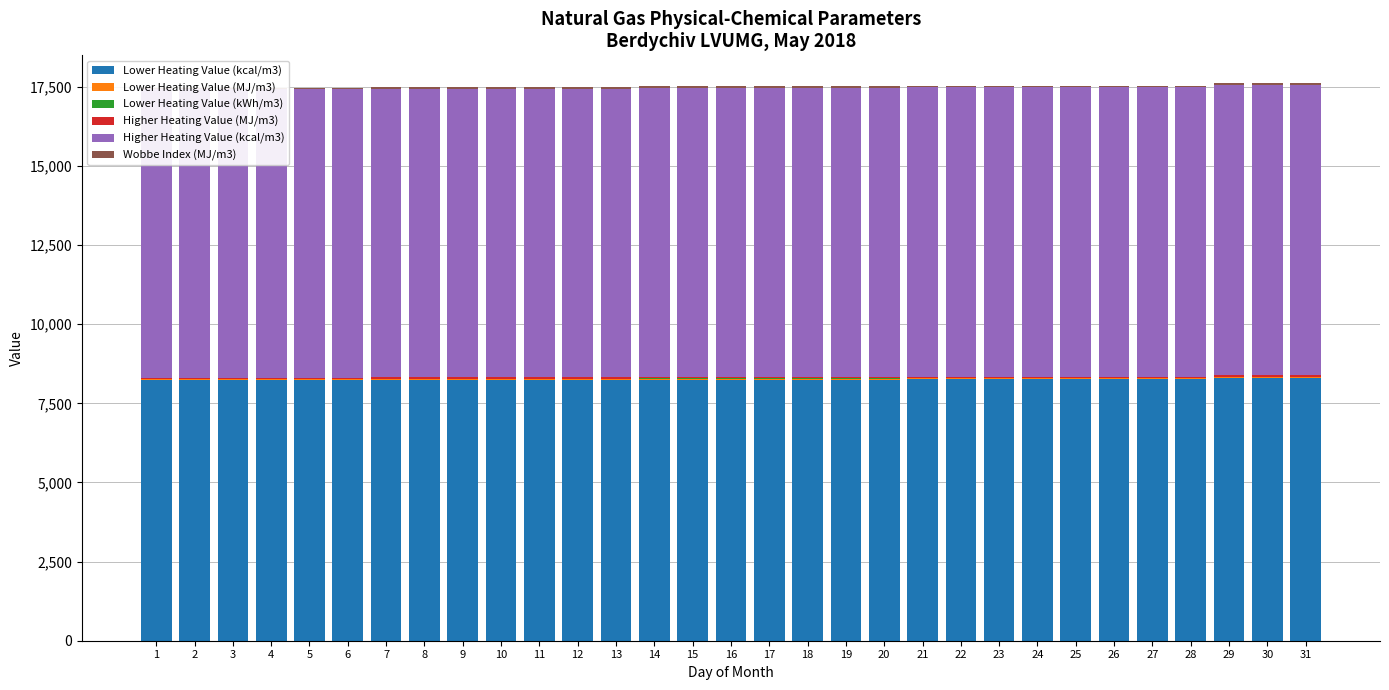

What is the difference between the maximum and minimum values in the Higher Heating Value (kcal/m3) series?

72.9